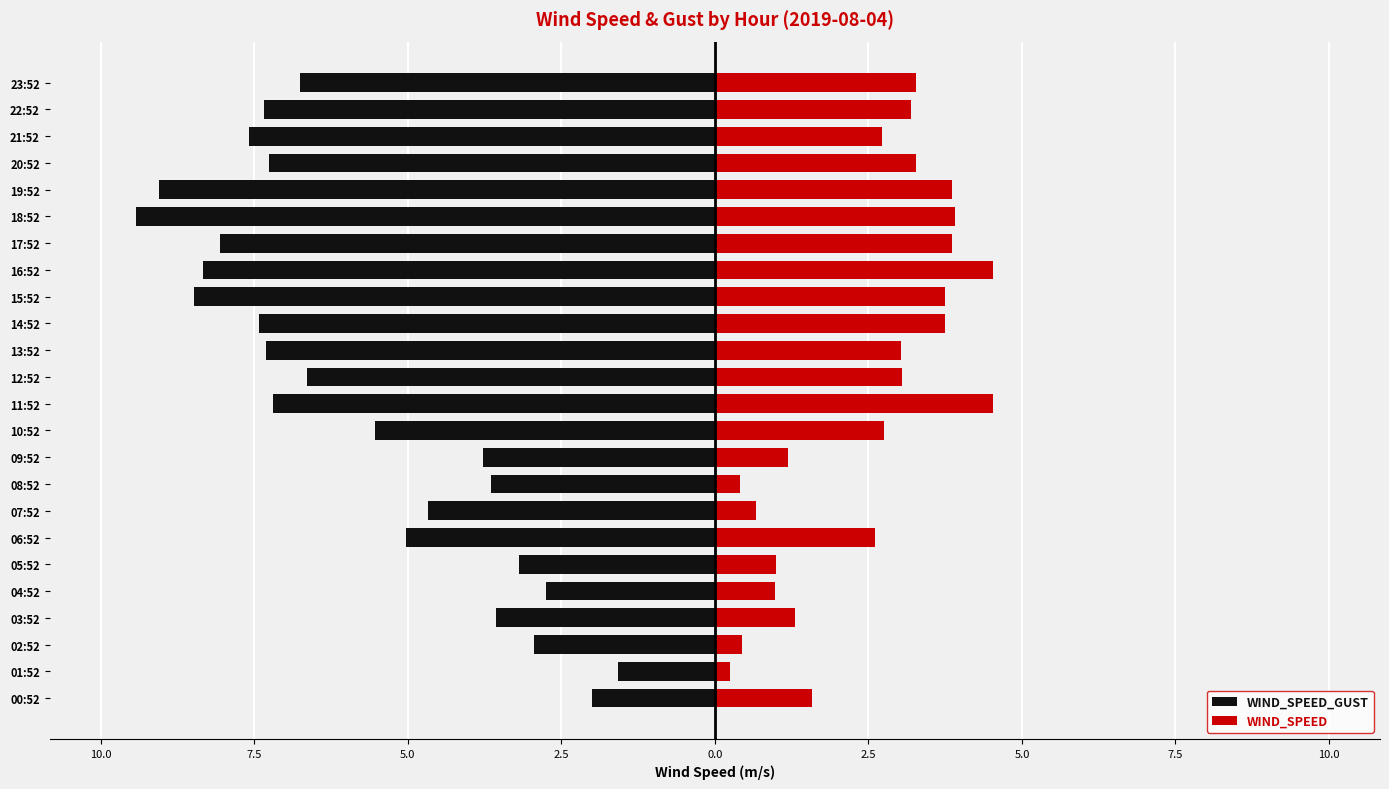

Reading left to right, transcribe all the data shown in this chart.

WIND_SPEED_GUST: -2.0	-1.6	-2.9	-3.6	-2.8	-3.2	-5.0	-4.7	-3.6	-3.8	-5.5	-7.2	-6.6	-7.3	-7.4	-8.5	-8.3	-8.1	-9.4	-9.1	-7.2	-7.6	-7.3	-6.8
WIND_SPEED: 1.6	0.2	0.4	1.3	1.0	1.0	2.6	0.7	0.4	1.2	2.8	4.5	3.1	3.0	3.8	3.8	4.5	3.9	3.9	3.9	3.3	2.7	3.2	3.3